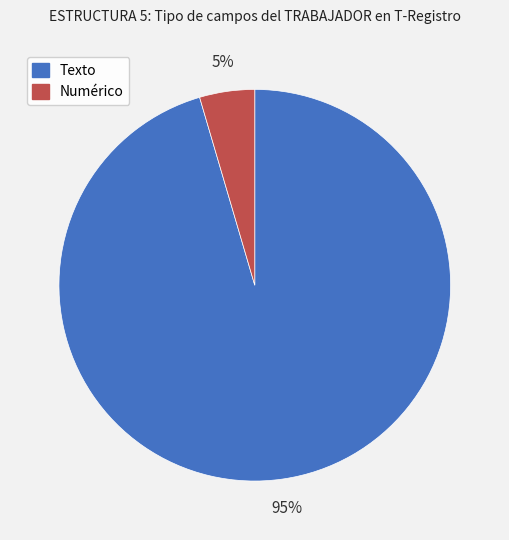

Rank the categories by value from highest to lowest.

Texto, Numérico